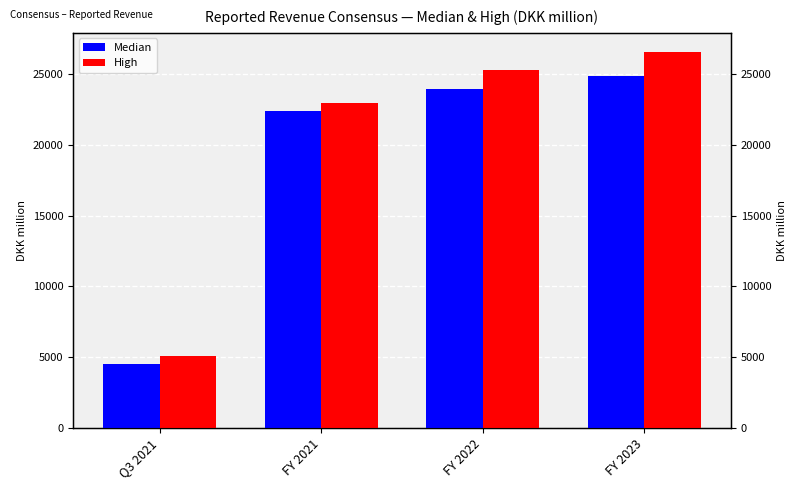

Rank the series by their maximum value, from highest to lowest.

High, Median